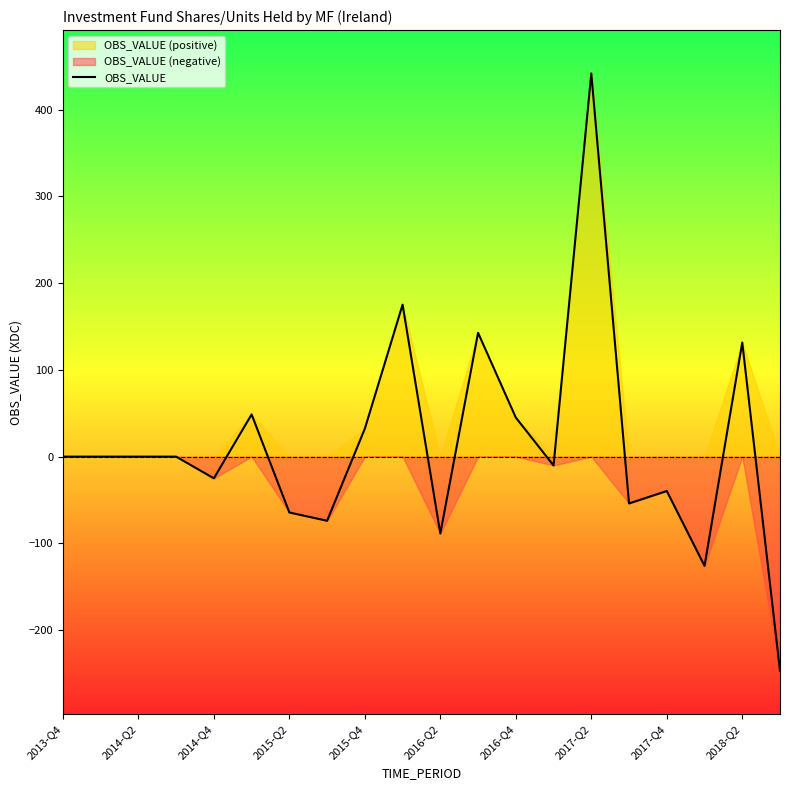

What is the average value?

14.4